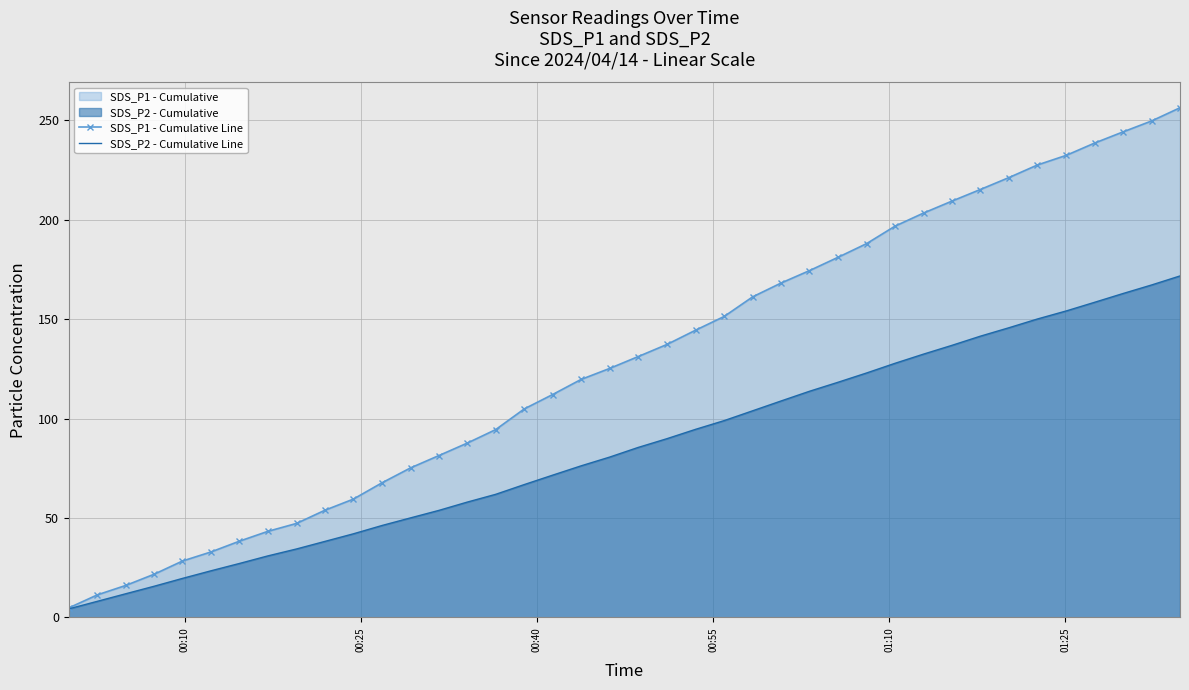

What is the highest value of the SDS_P2 - Cumulative Line series?

171.7